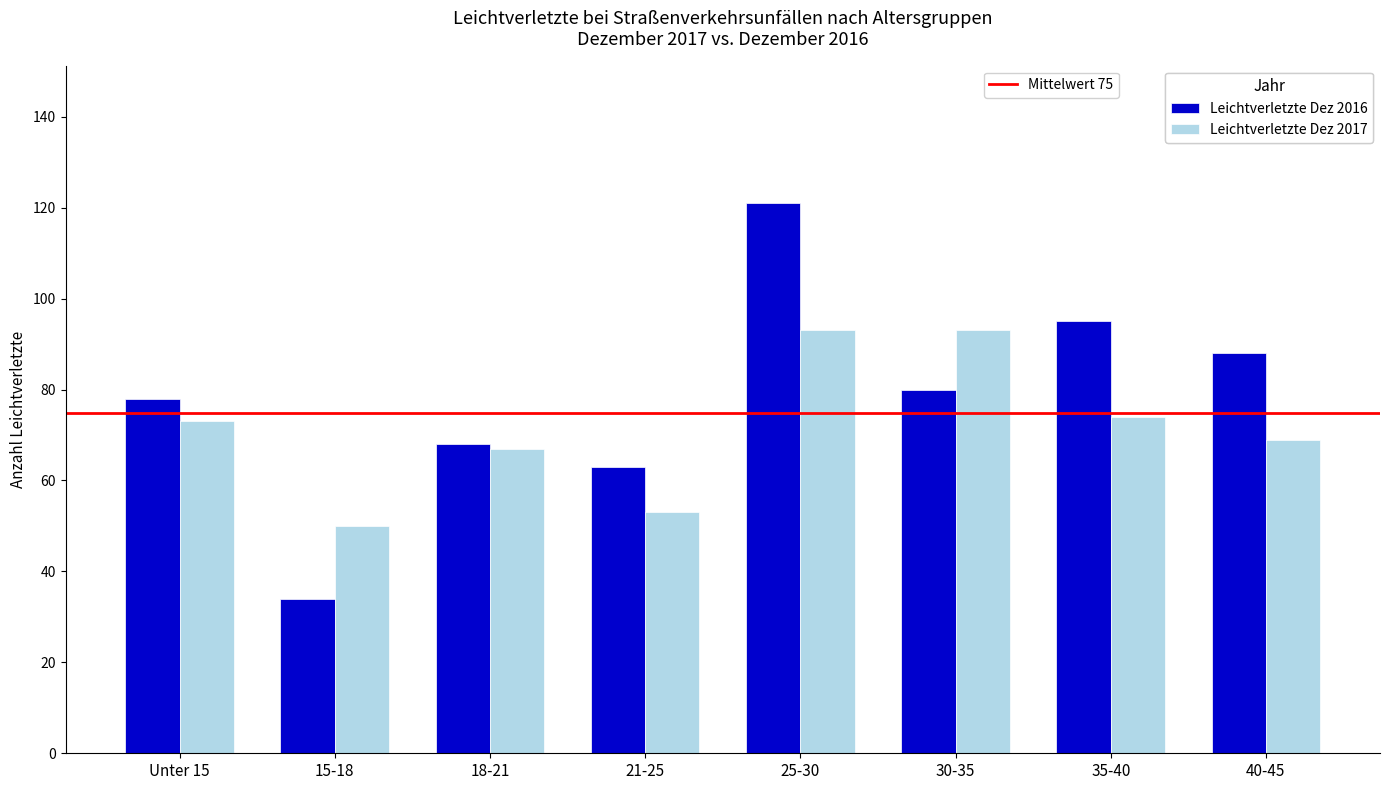

At which category is the sum across all series the highest?

25-30